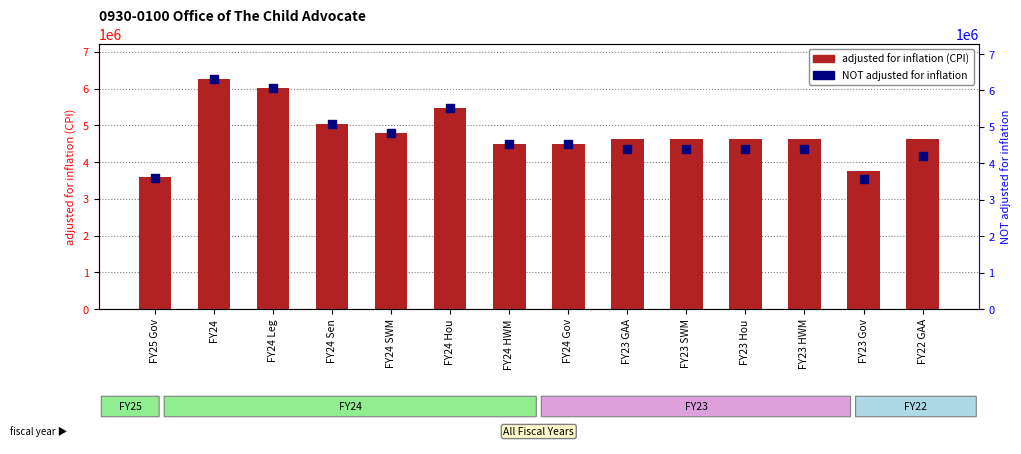

Which series reaches the maximum Y coordinate?

NOT adjusted for inflation